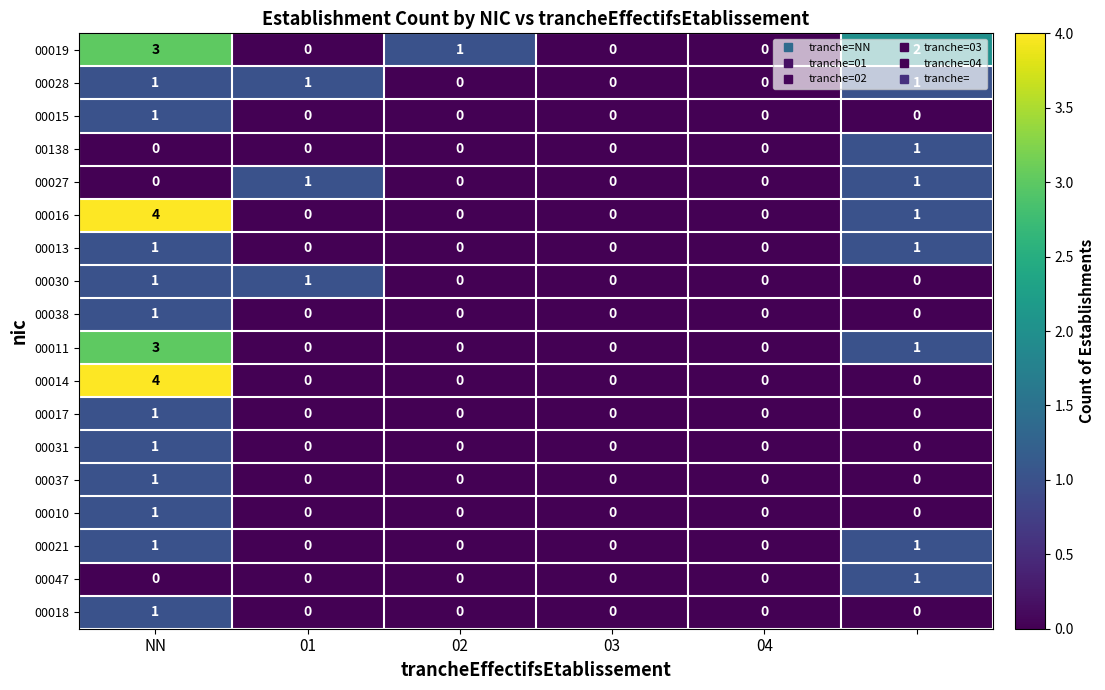

What is the maximum value shown in the chart?

4